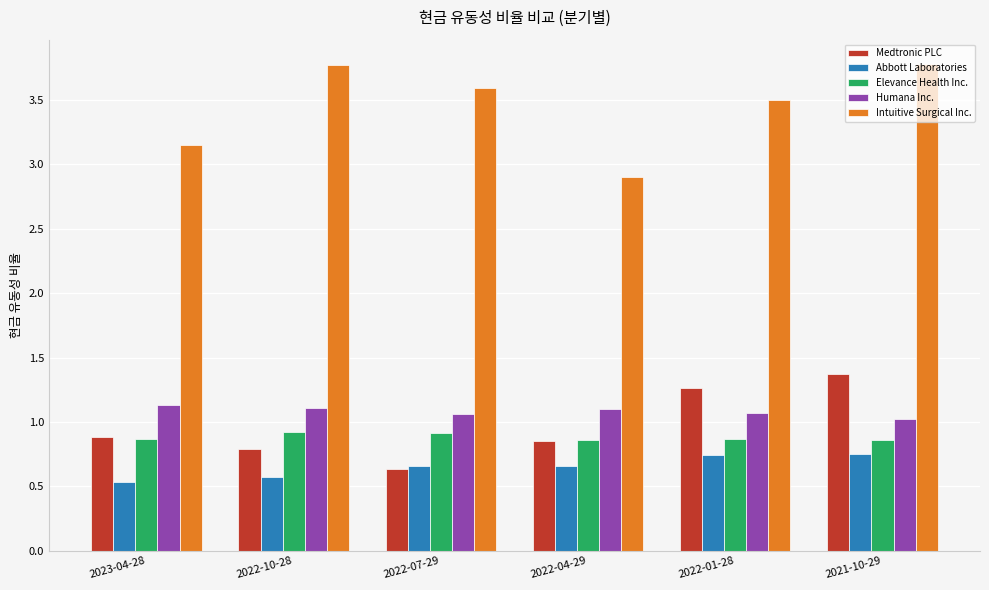

What is the label of the 2nd bar from the right?

2022-01-28